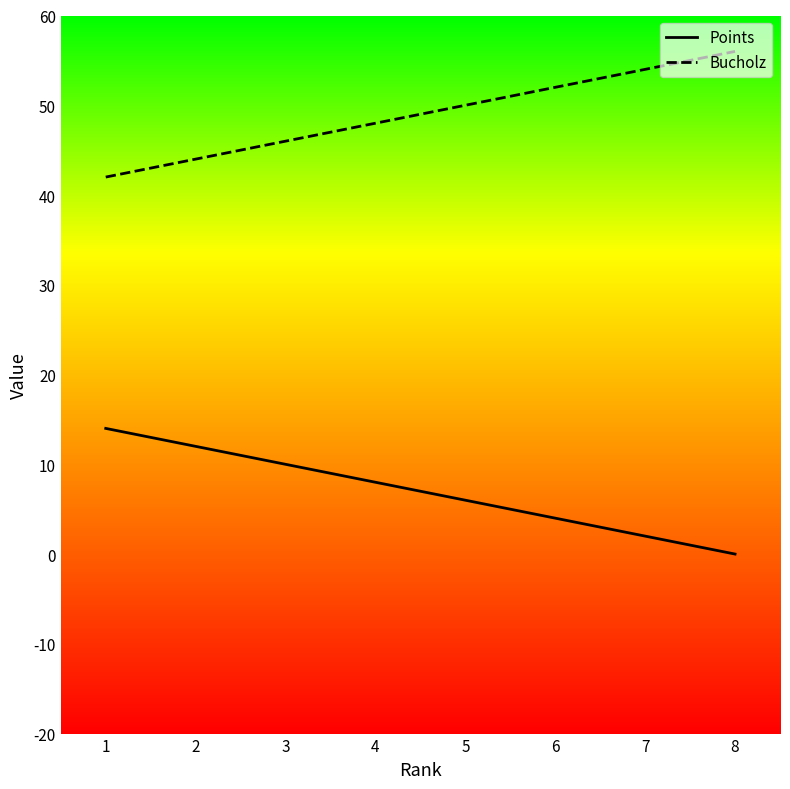

Is it true that Points equals 10 at 3?

True